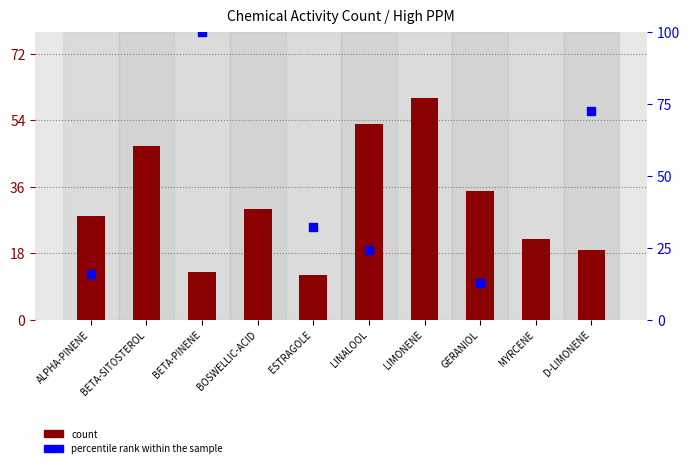

Between BETA-SITOSTEROL and ESTRAGOLE, which is larger?

BETA-SITOSTEROL